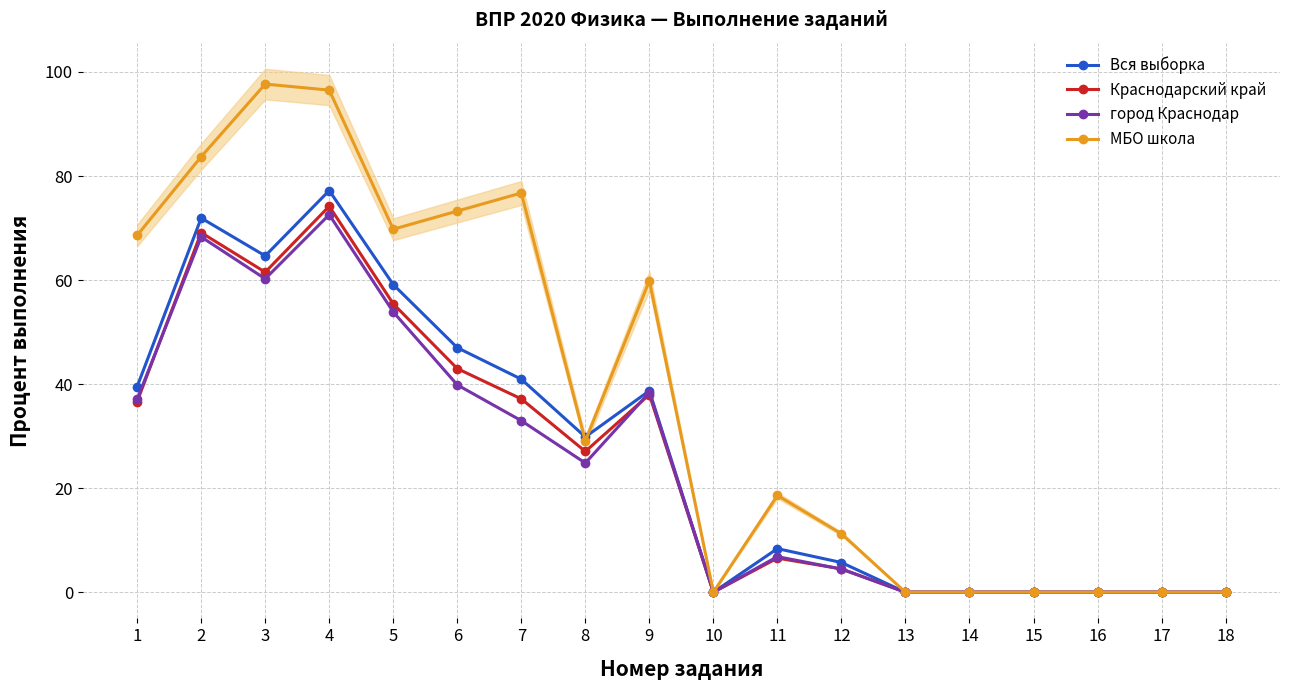

What is the average value of the МБО школа series?

38.1